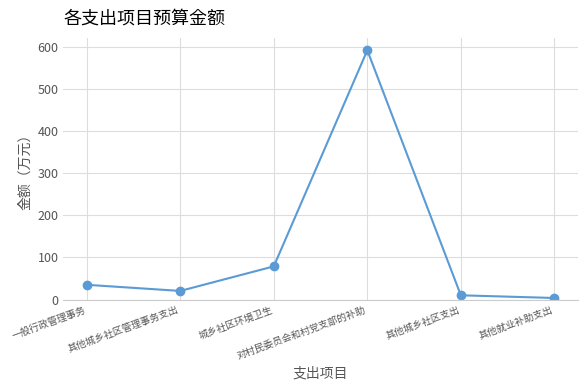

Does the chart display data point markers on the line(s)?

Yes